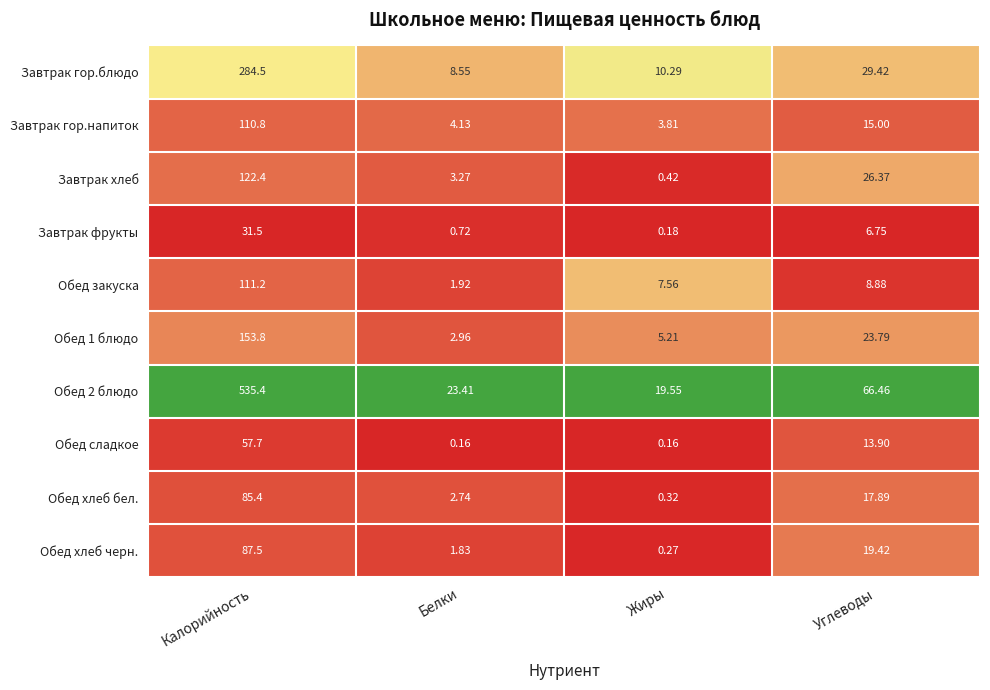

Where does the Завтрак фрукты series first go above 6?

Калорийность